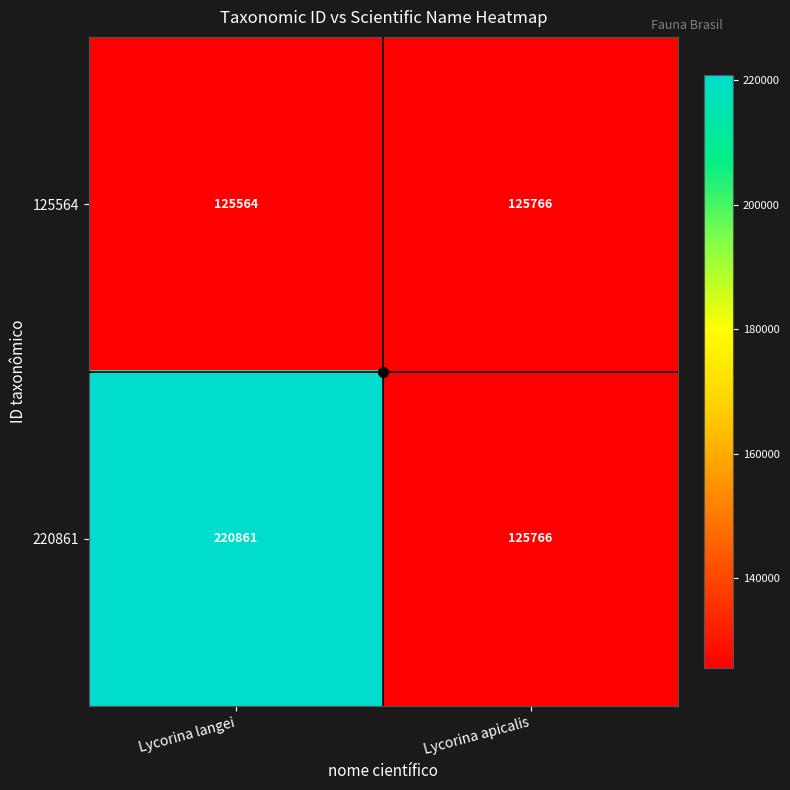

At which label is 125564 closest to 125665?

Lycorina langei